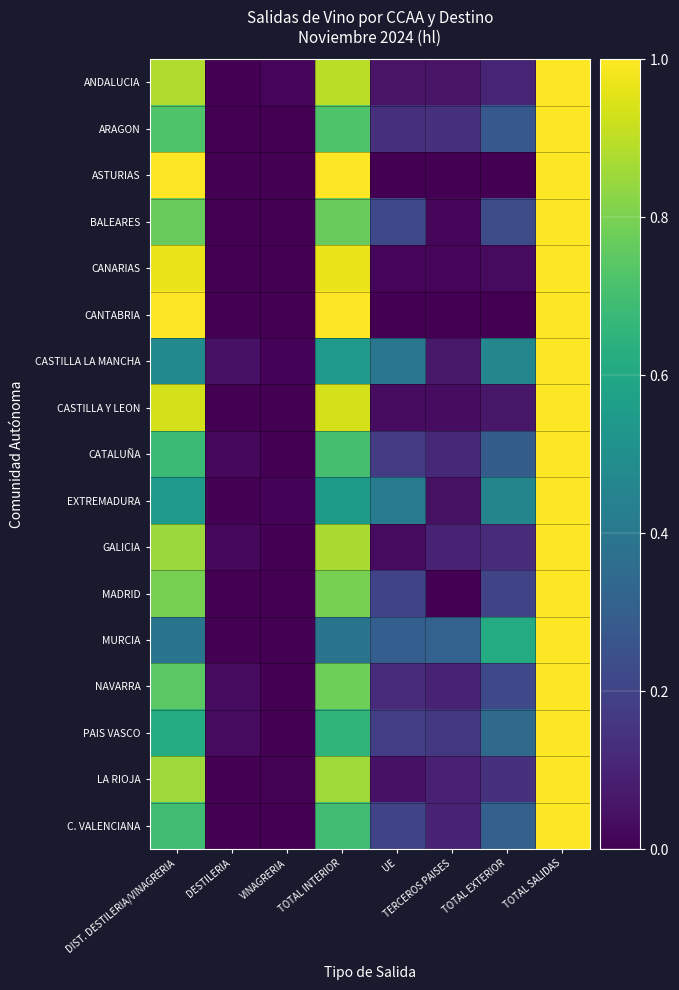

Count the number of data series in this chart.

17